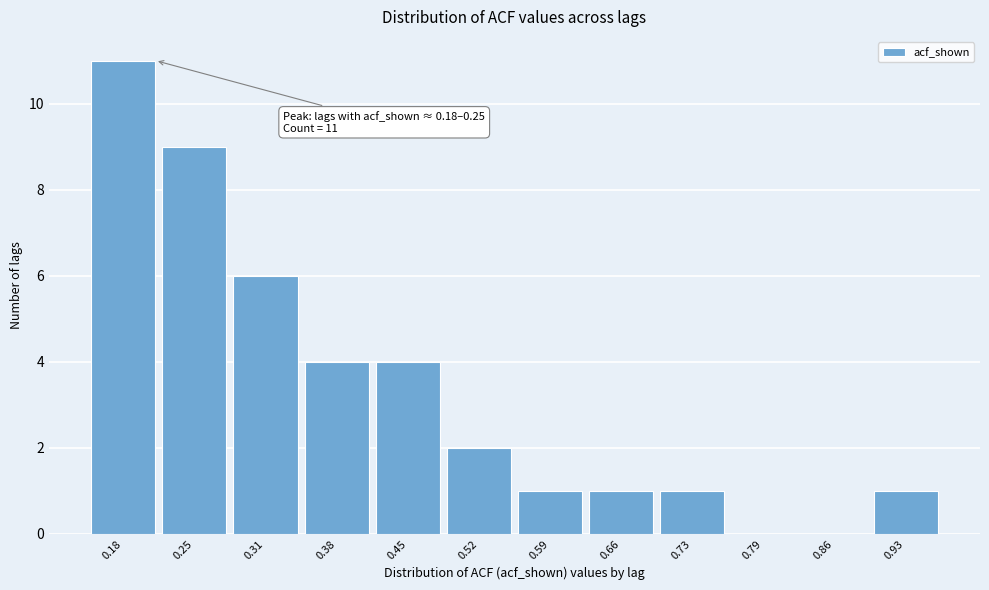

Reading left to right, list all the values displayed in this chart.

0.18=11	0.25=9	0.31=6	0.38=4	0.45=4	0.52=2	0.59=1	0.66=1	0.73=1	0.79=0	0.86=0	0.93=1